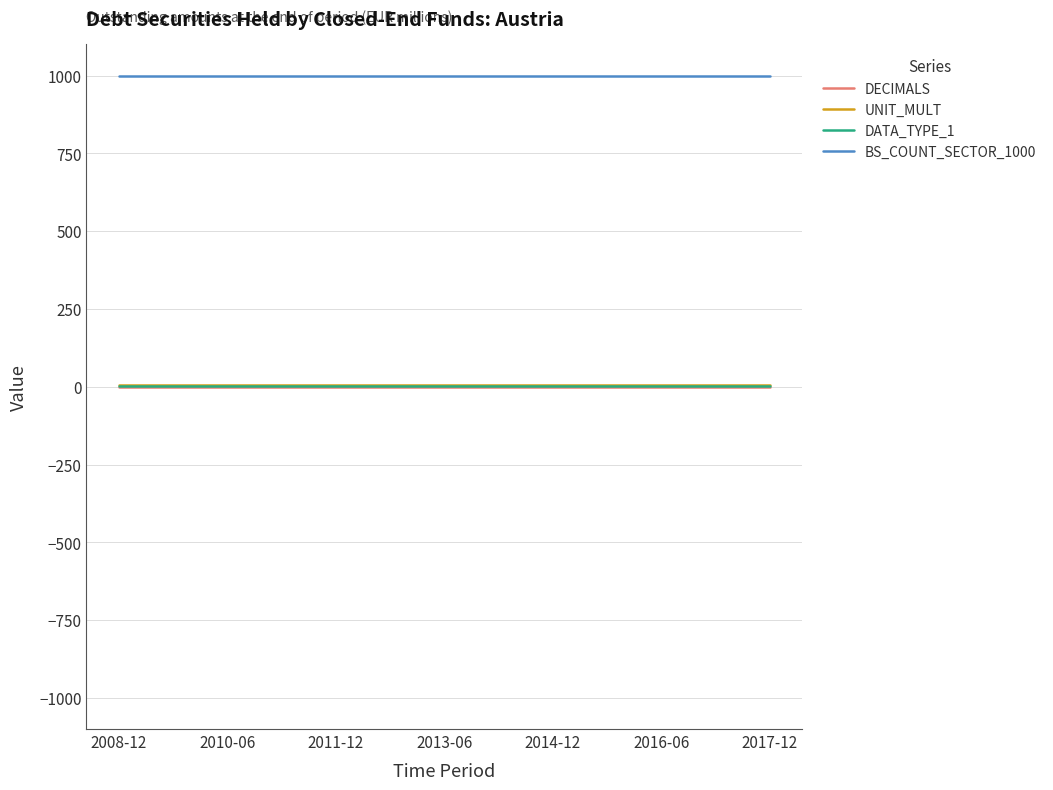

Which series has the largest total across all categories?

BS_COUNT_SECTOR_1000